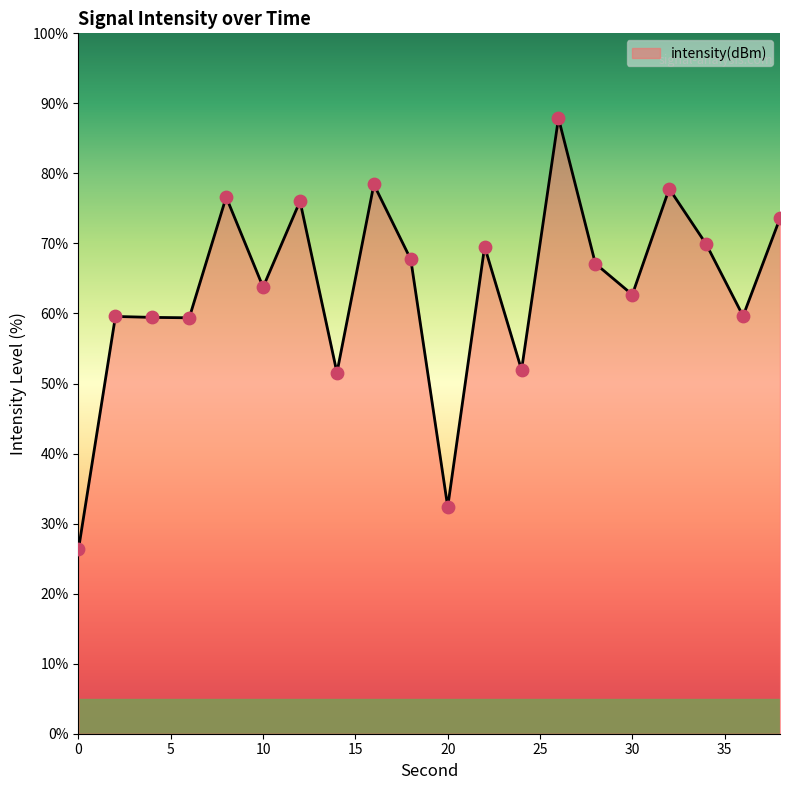

What is the maximum value shown in the chart?

87.9